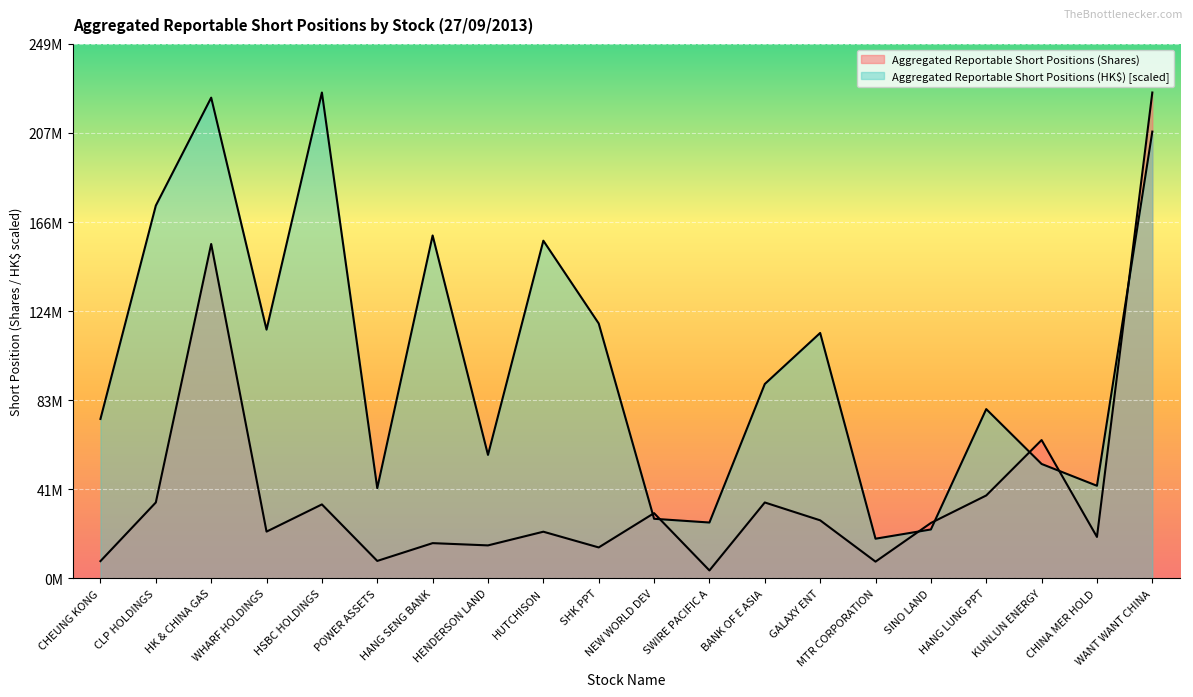

At how many categories does at least one series exceed 23360612?

19